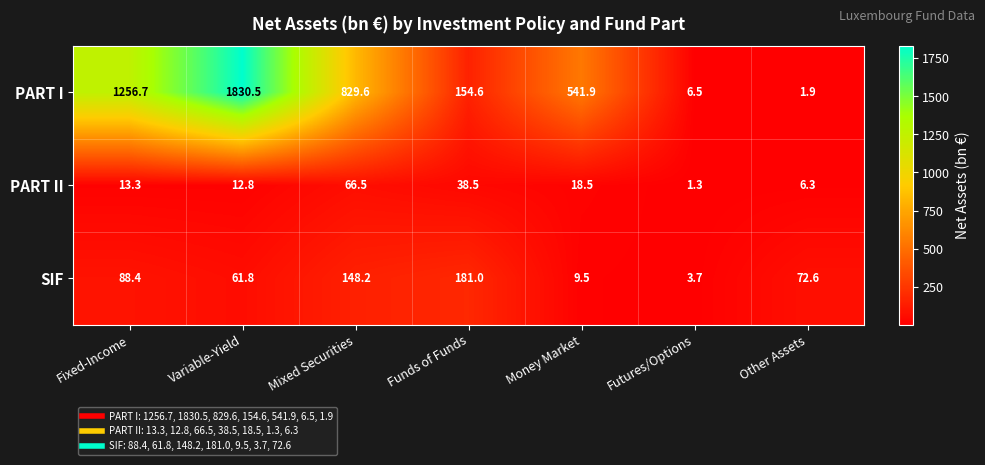

What is the sum of the PART II values at Variable-Yield and Futures/Options?

14.1